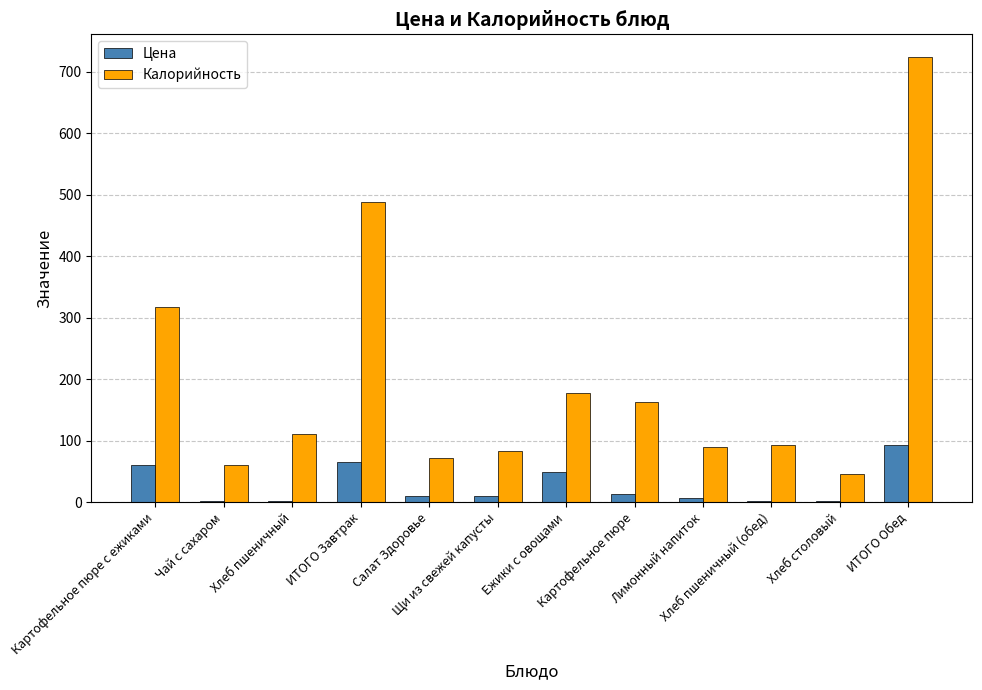

Which series has the largest range (max minus min)?

Калорийность